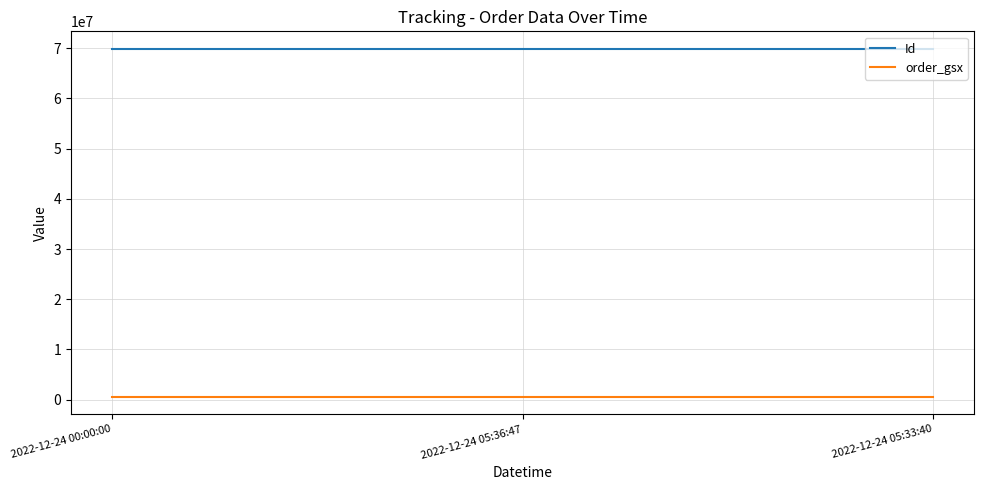

Which series has the largest total across all categories?

Id